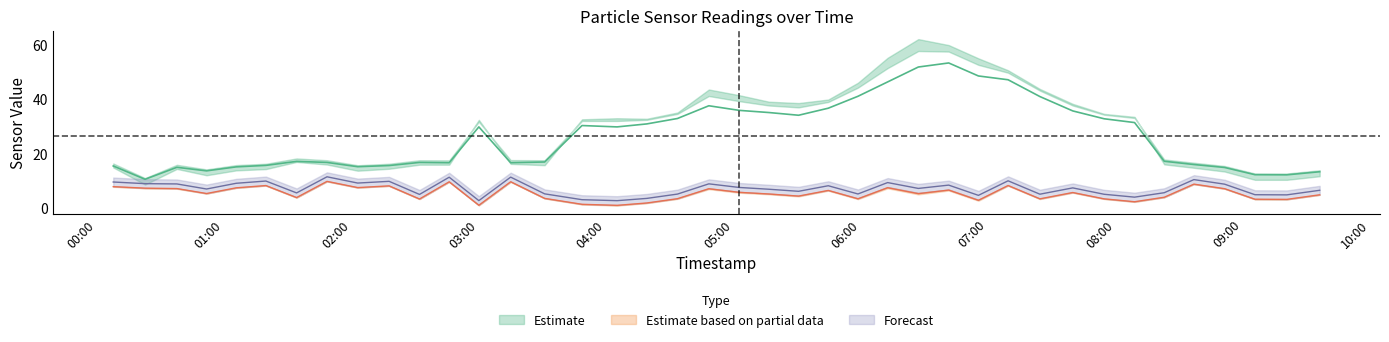

Between 2022-08-19T00:37:45 and 2022-08-19T01:48:30, which is larger?

2022-08-19T01:48:30